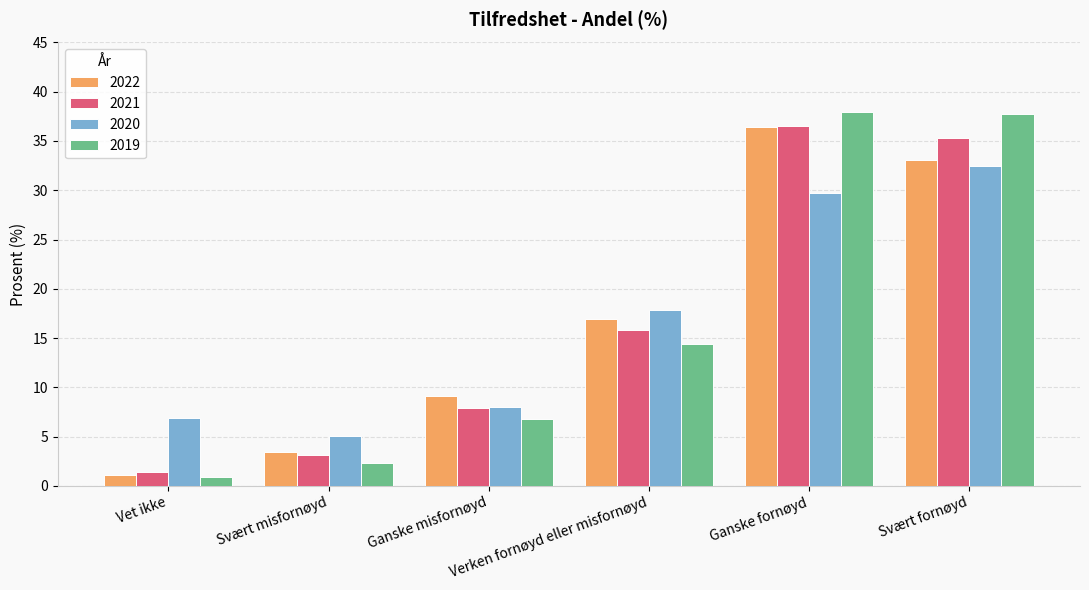

The value of 2021 at Svært fornøyd is 51.6. True or false?

False